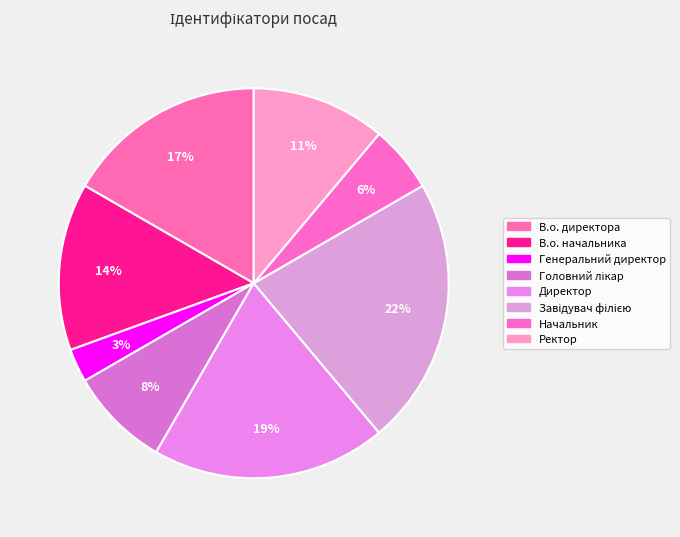

How many slices are in this pie chart?

8